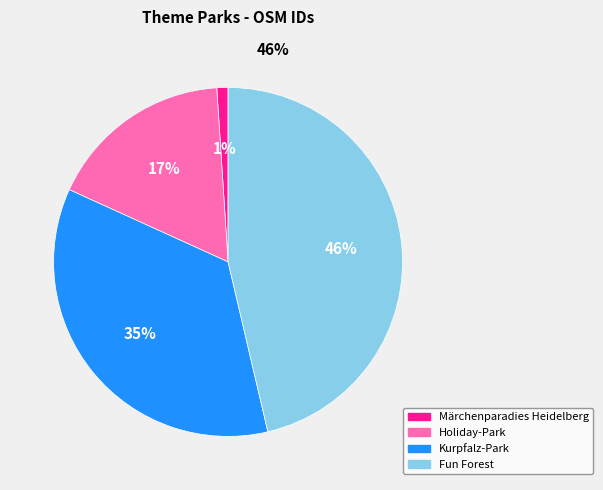

Rank the categories by value from lowest to highest.

Märchenparadies Heidelberg, Holiday-Park, Kurpfalz-Park, Fun Forest